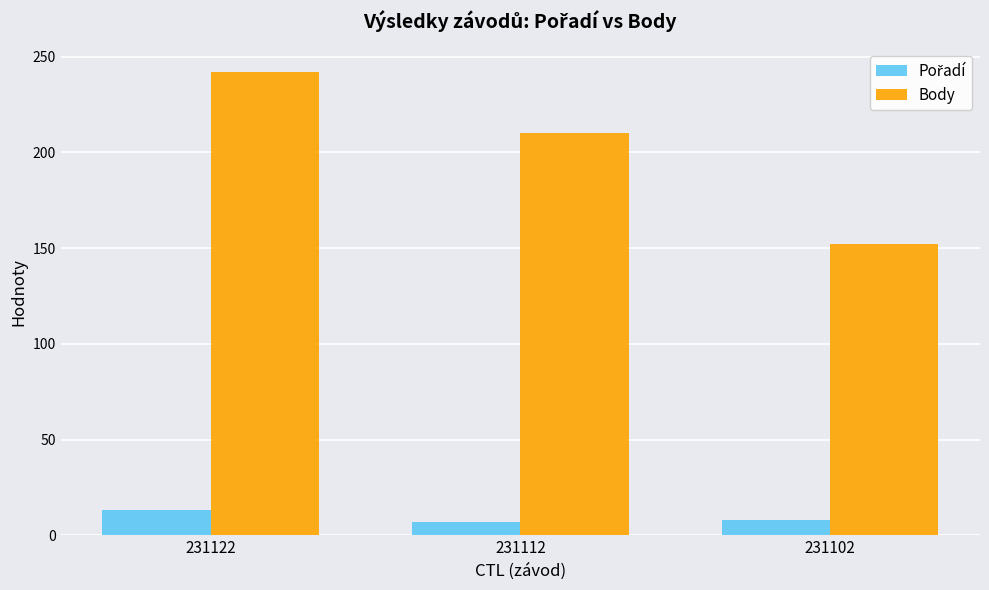

What is the maximum value shown in the chart?

242